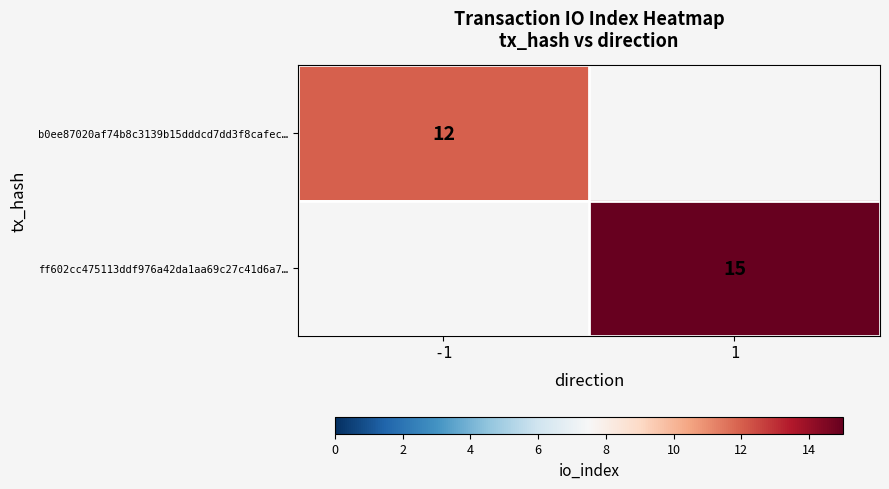

The value of b0ee87020af74b8c3139b15dddcd7dd3f8cafec… at -1 is 19. True or false?

False